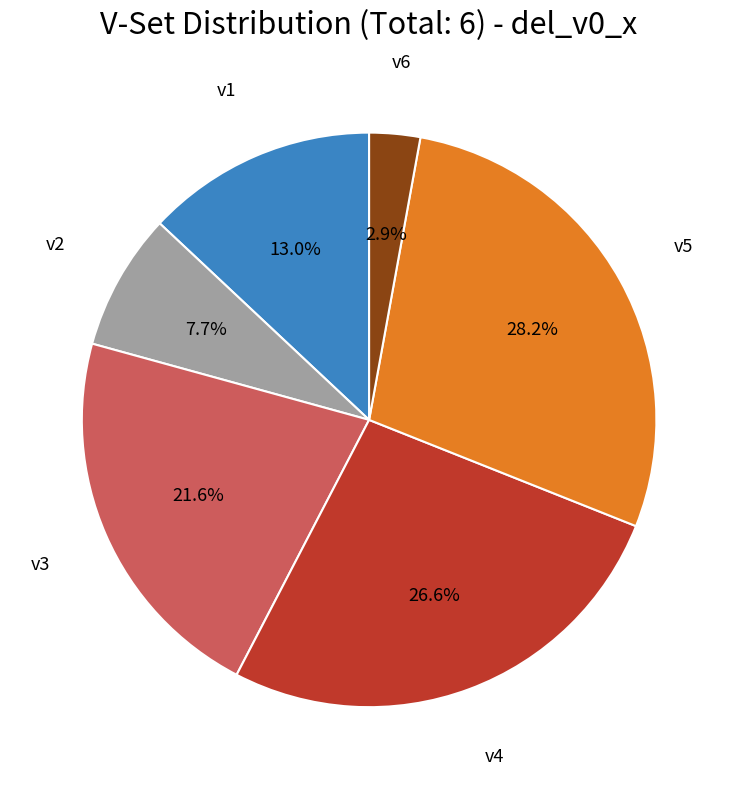

What portion of the pie excludes v3?

78.4%